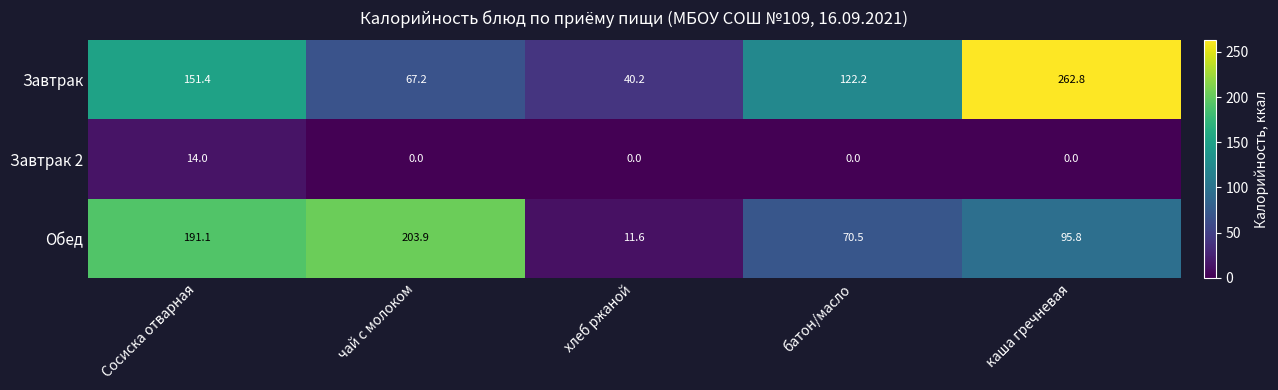

Reading left to right, extract all data points from this chart.

Завтрак: Сосиска отварная=151.4	чай с молоком=67.2	хлеб ржаной=40.2	батон/масло=122.2	каша гречневая=262.8
Завтрак 2: Сосиска отварная=14.0	чай с молоком=0.0	хлеб ржаной=0.0	батон/масло=0.0	каша гречневая=0.0
Обед: Сосиска отварная=191.1	чай с молоком=203.9	хлеб ржаной=11.6	батон/масло=70.5	каша гречневая=95.8